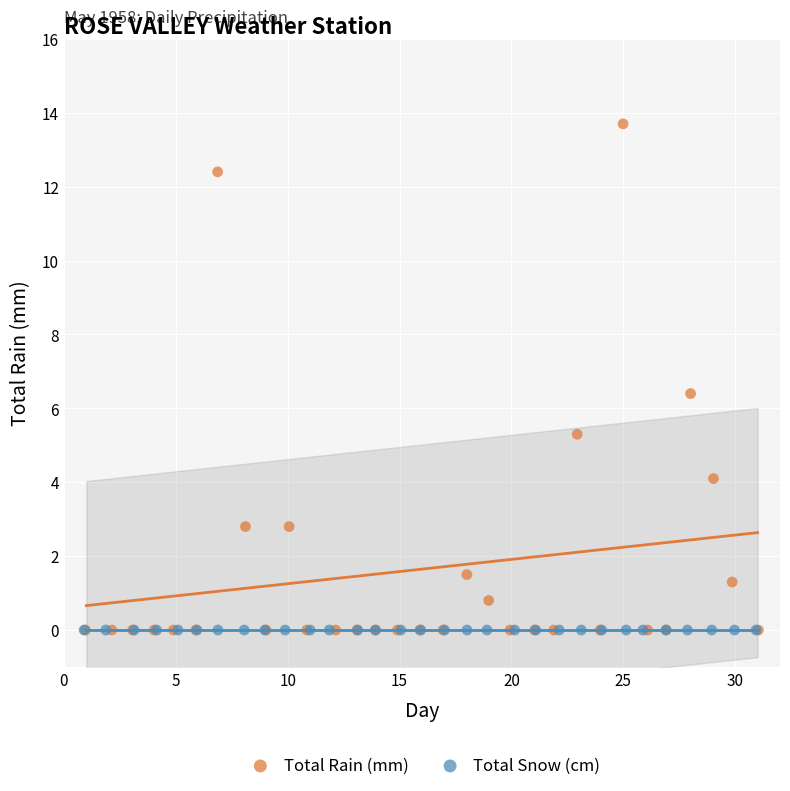

Which series contains the highest Y value?

Total Rain (mm)